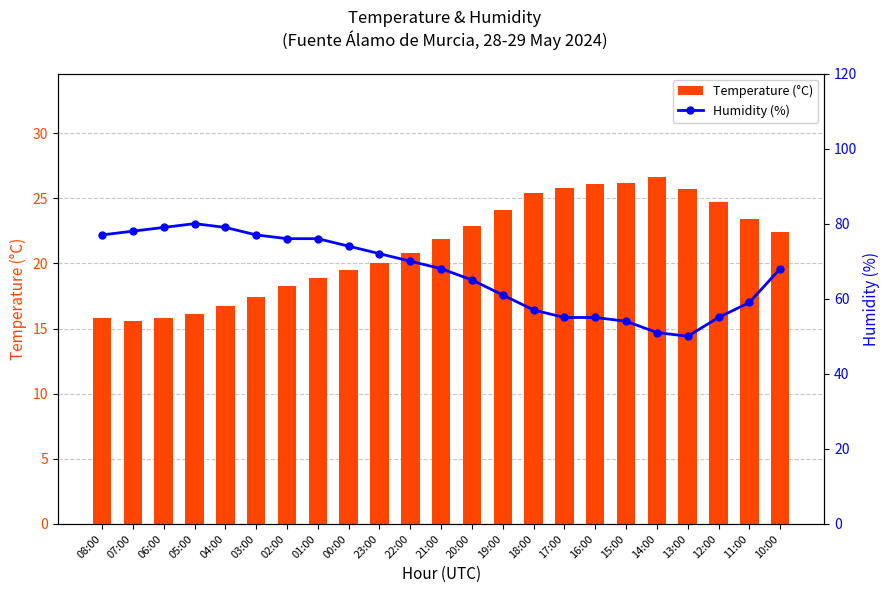

List the series in order of their overall mean, lowest first.

Temperature (°C), Humidity (%)